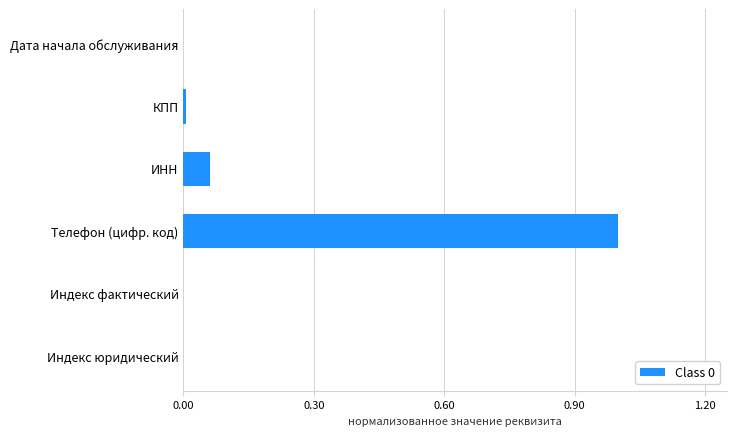

Is it true that the value at КПП is 0.0?

True